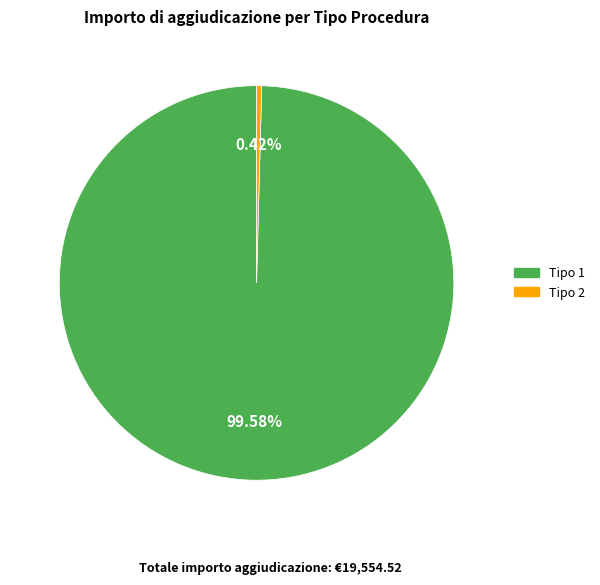

Is there a majority slice in this chart?

Yes